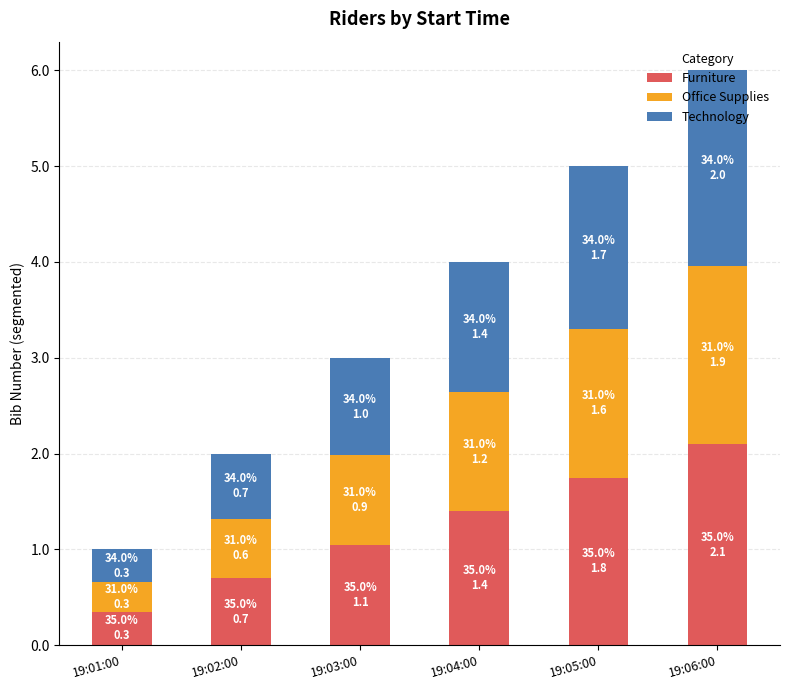

The Furniture series shows 1.0 at 19:02:00. True or false?

False